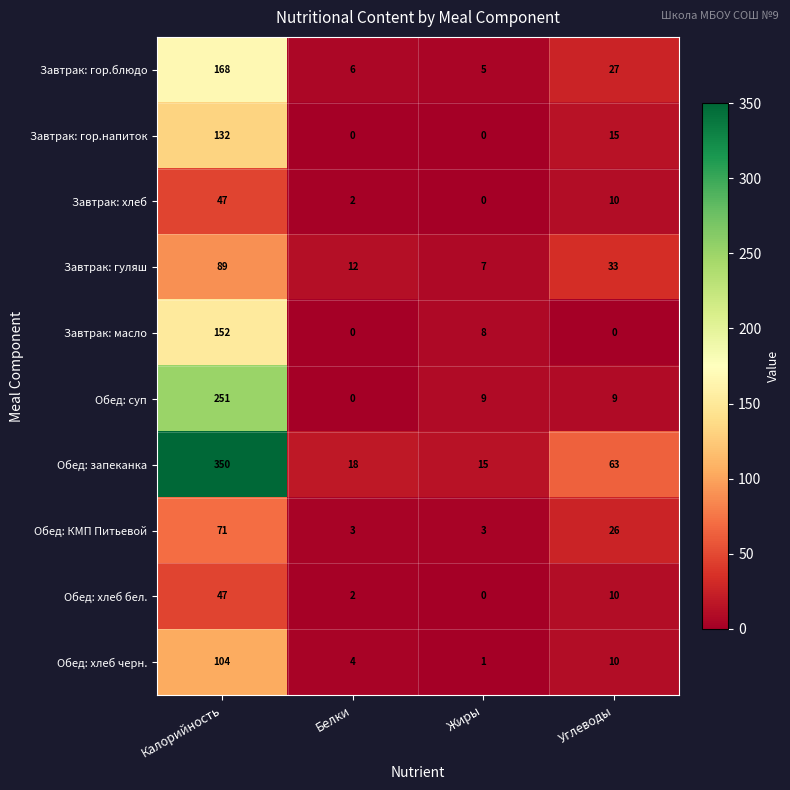

At how many categories does at least one series exceed 157?

1